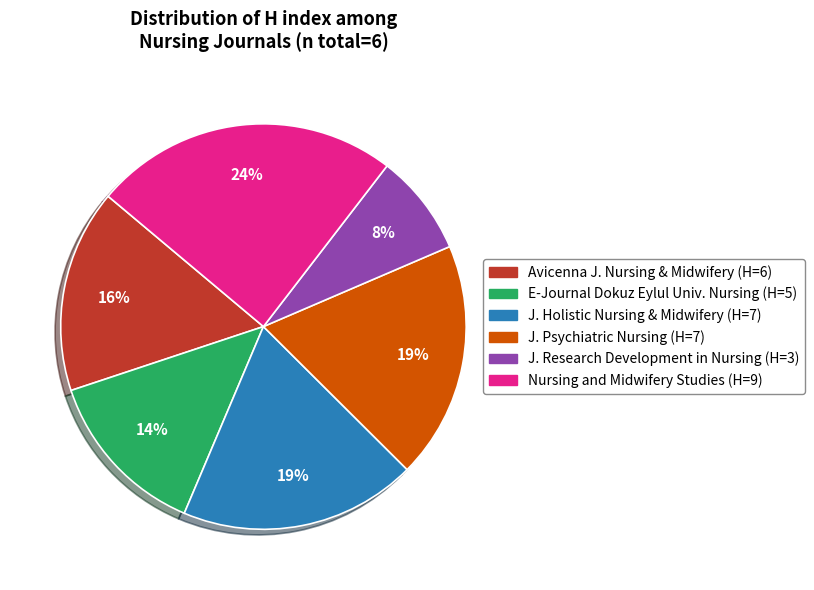

Does any single category account for the majority?

No